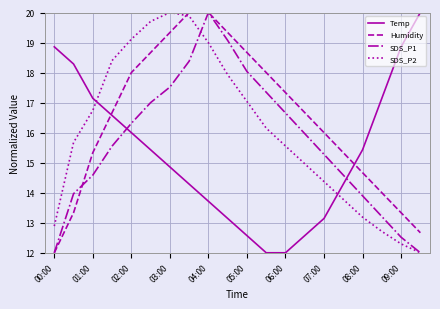

Which series ends up on top after the final intersection of Humidity and Temp?

Temp